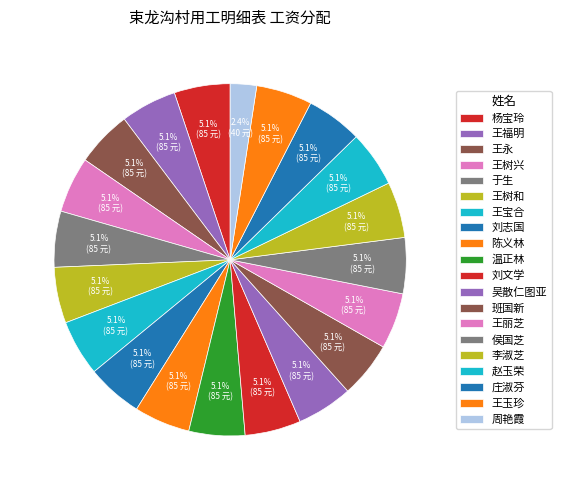

What percentage is NOT represented by 王树和?

94.9%